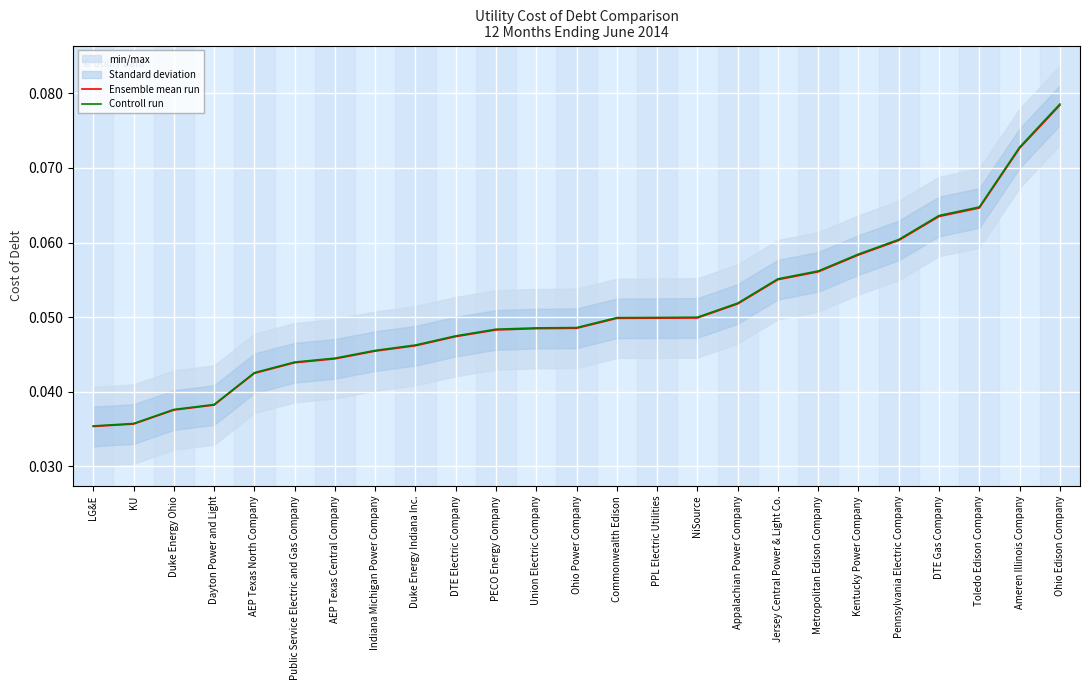

True or false: Controll run and Ensemble mean run intersect in this chart.

False